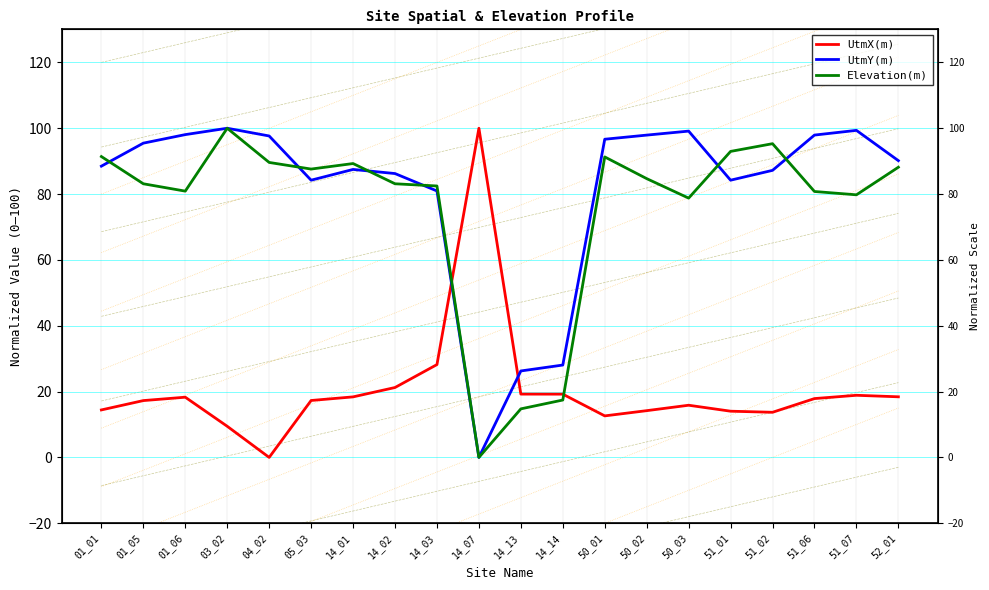

Where does the UtmY(m) series first go above 90?

01_05